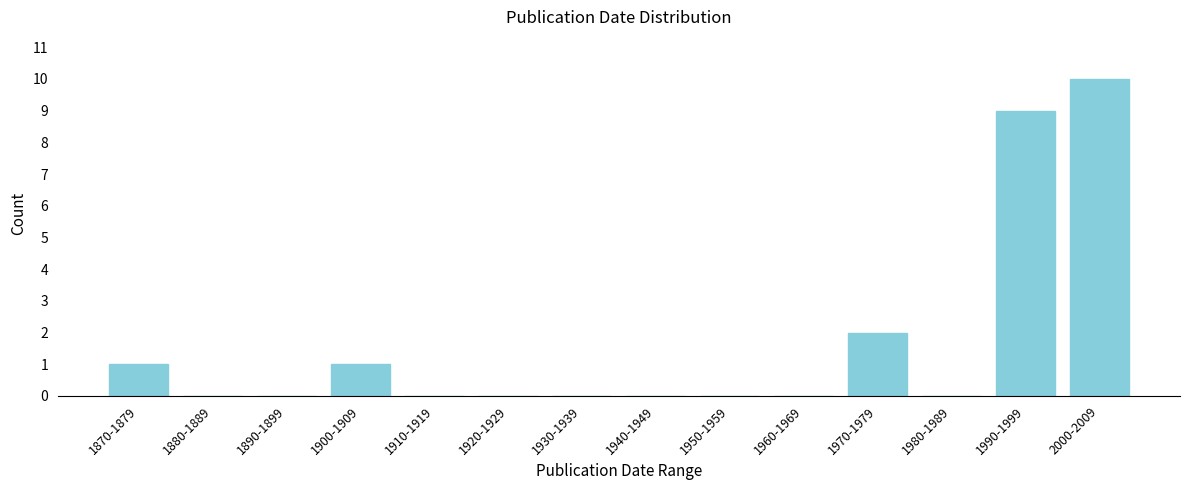

Reading left to right, transcribe all the data shown in this chart.

1870-1879=1	1880-1889=0	1890-1899=0	1900-1909=1	1910-1919=0	1920-1929=0	1930-1939=0	1940-1949=0	1950-1959=0	1960-1969=0	1970-1979=2	1980-1989=0	1990-1999=9	2000-2009=10